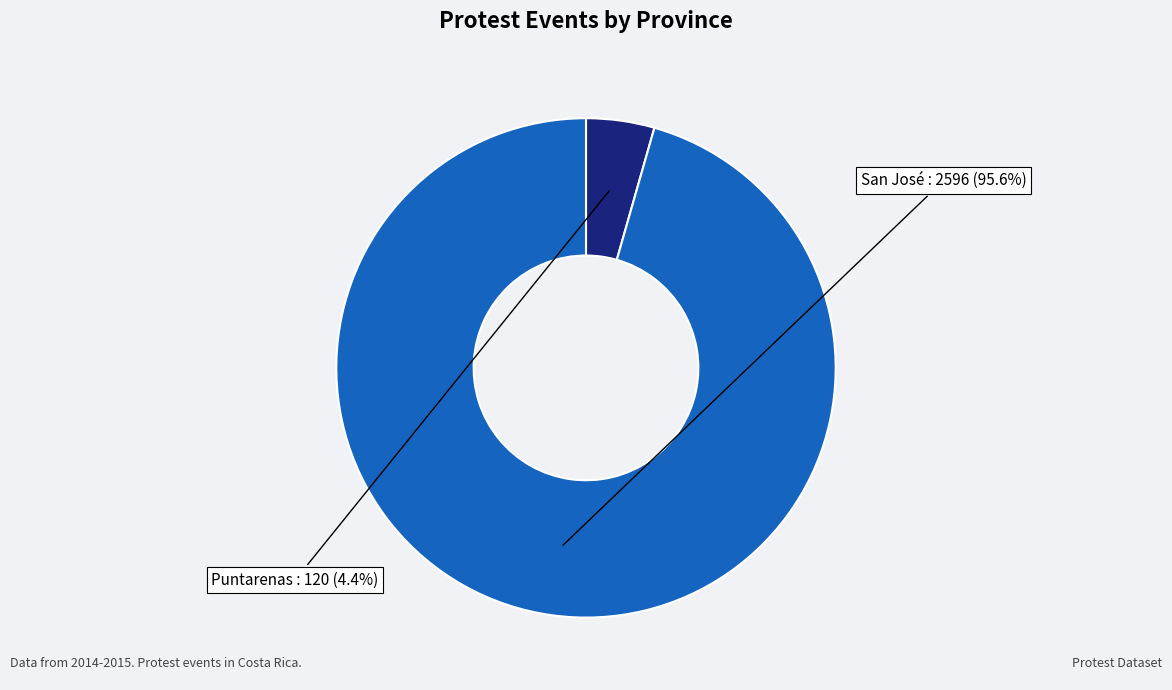

Is the sum of Puntarenas and San José greater than half?

Yes